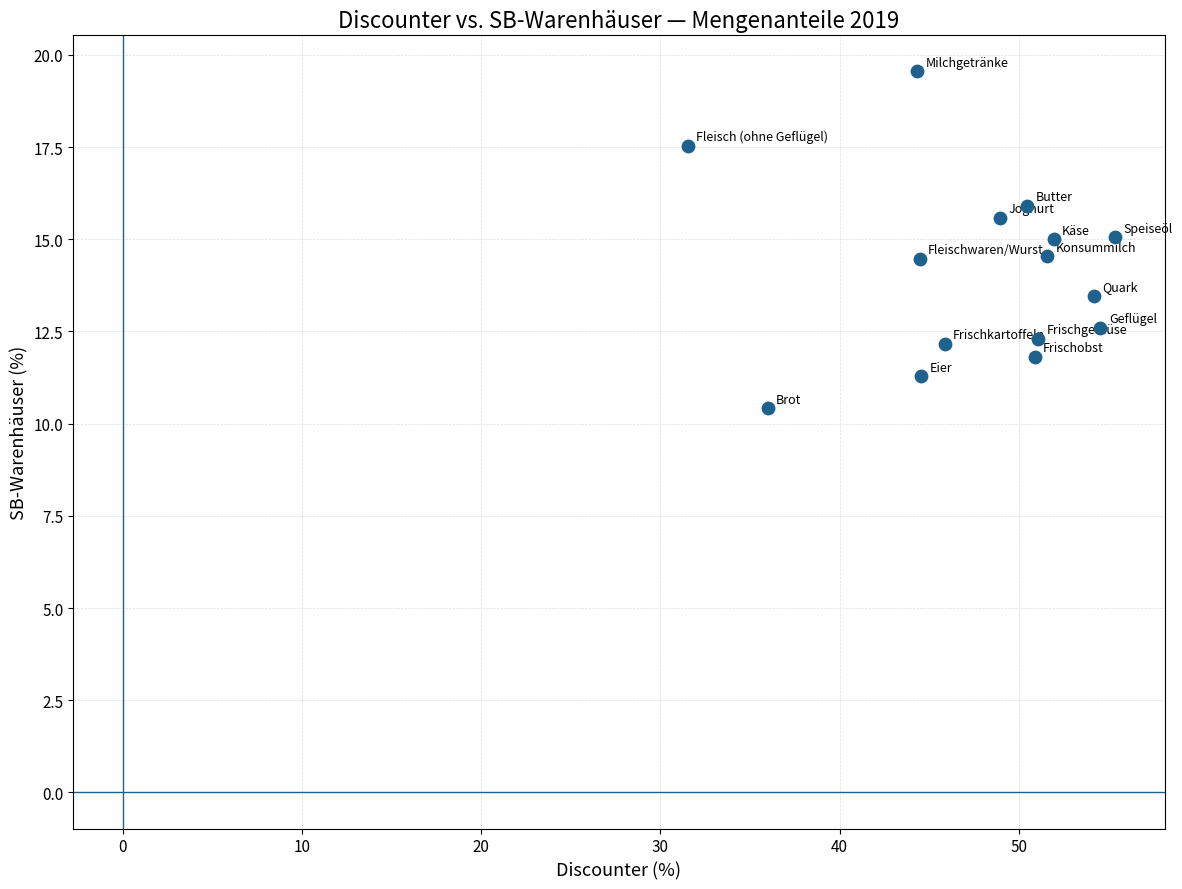

What is the range of X values (max minus min)?

23.8